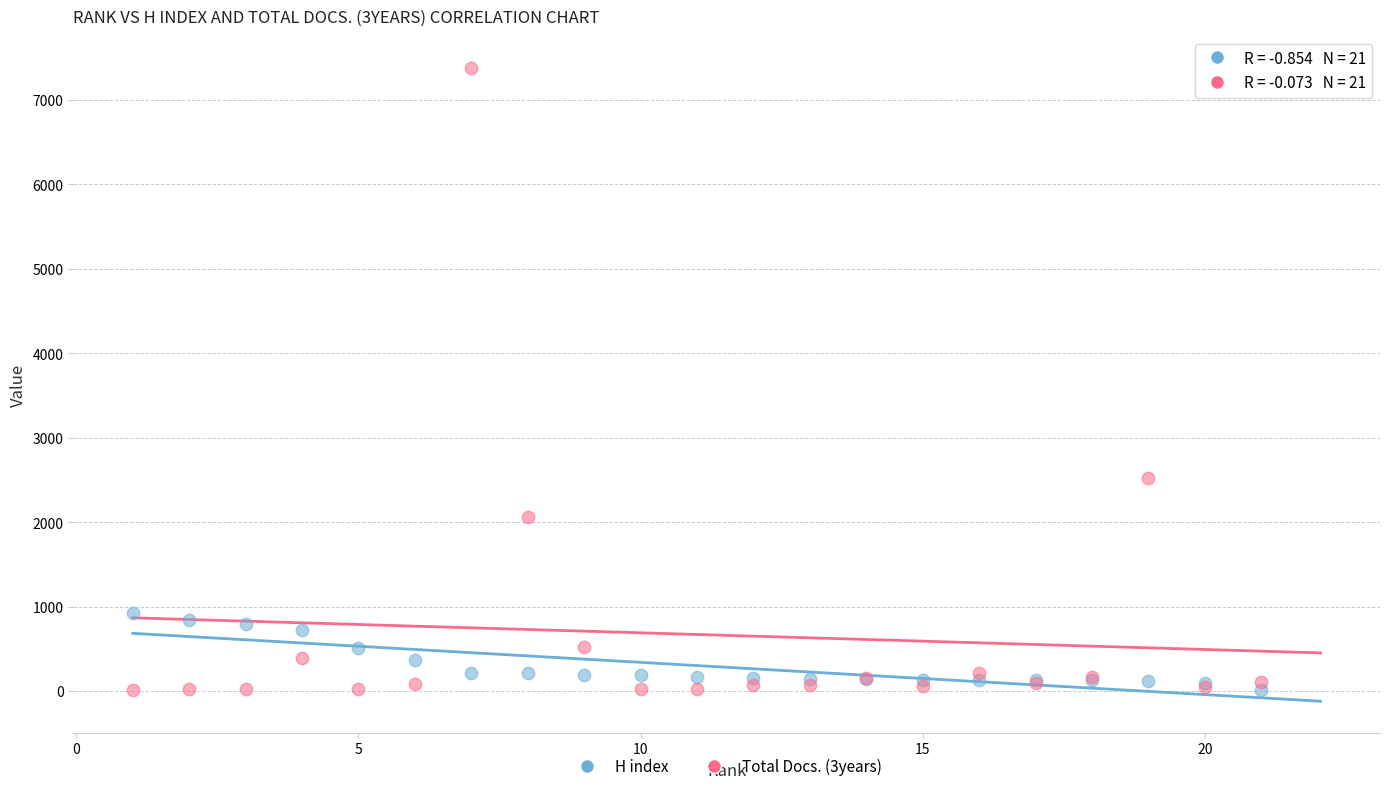

Which series contains the highest Y value?

Total Docs. (3years)